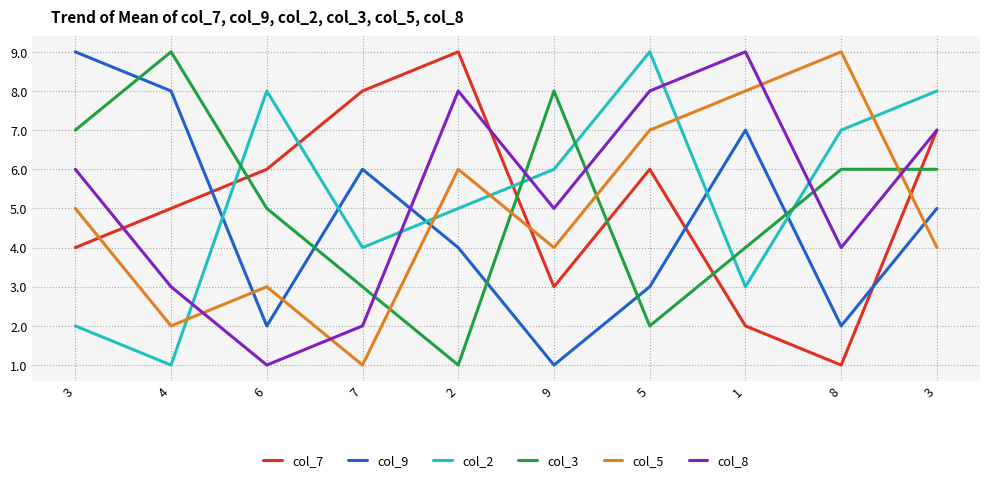

What is the sum of the col_9 values at 1 and 3?

16